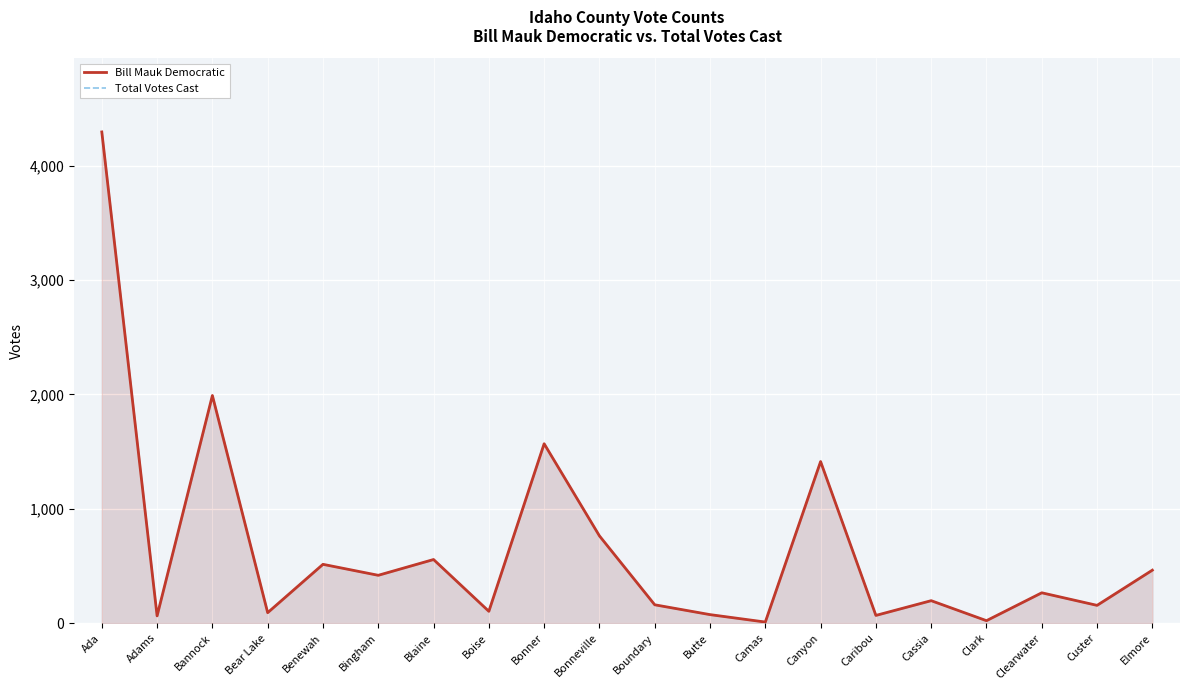

What is the sum of the Total Votes Cast values at Elmore and Bonneville?

1226